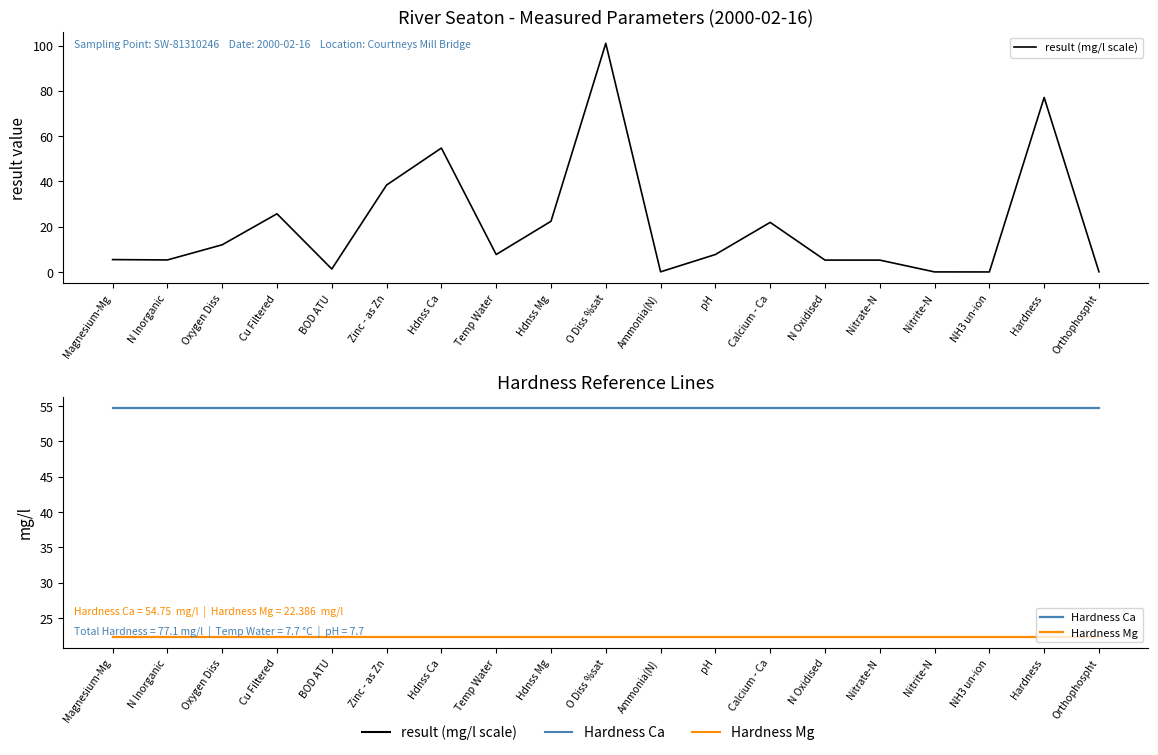

Is it true that result (mg/l scale) equals 22.4 at Hdnss Mg?

True